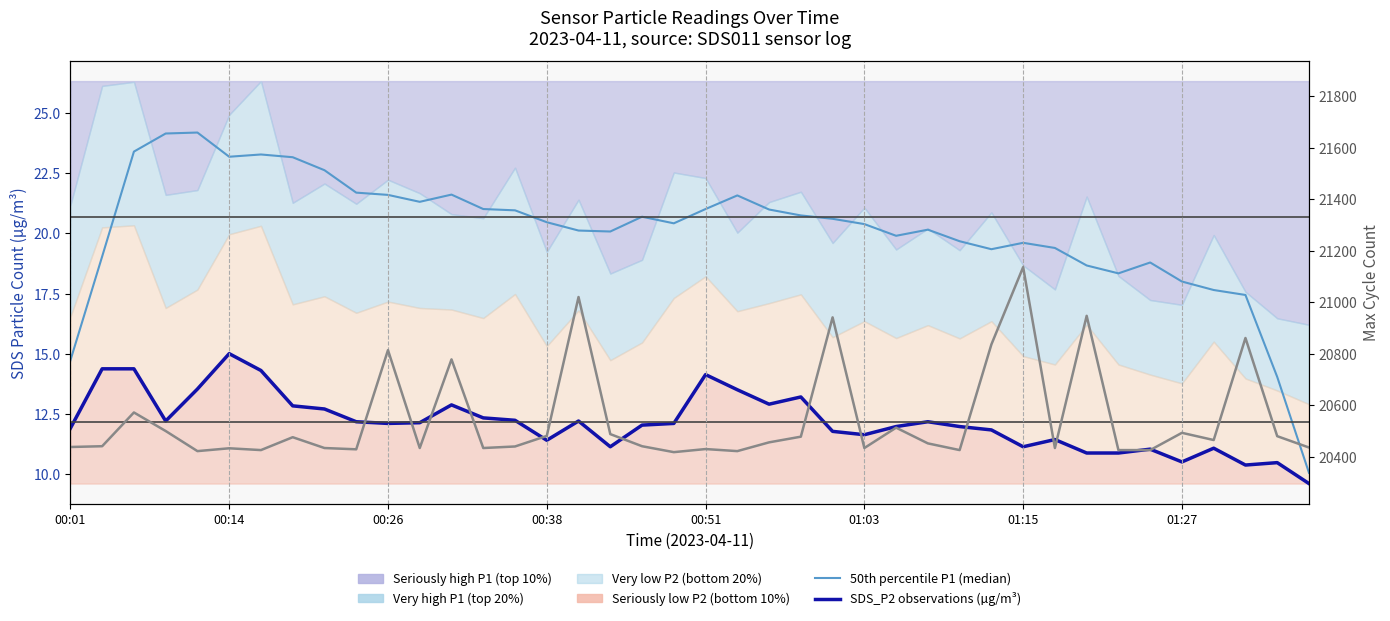

Does the chart display data point markers on the line(s)?

No